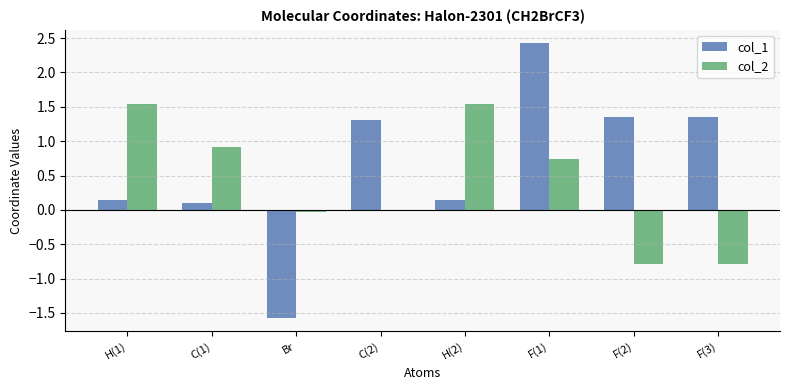

Between H(2) and F(3), which series saw the biggest shift?

col_2